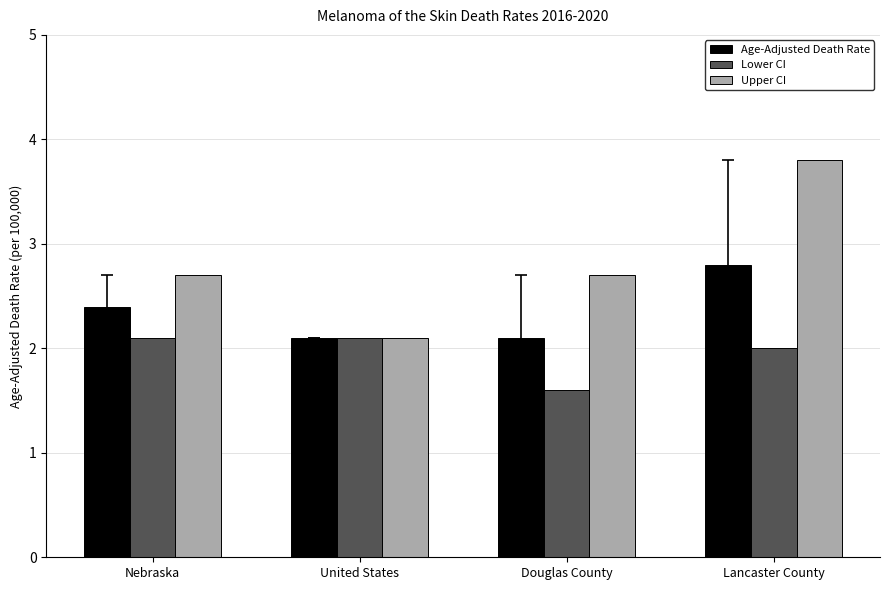

At which category does the chart reach its minimum across all series?

Douglas County